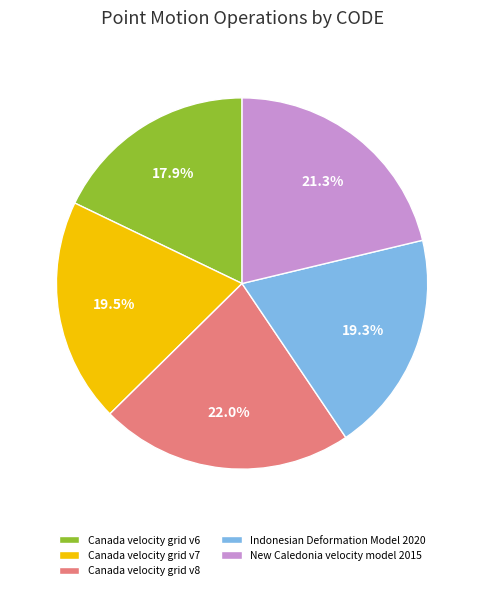

What is the largest slice in the pie chart?

Canada velocity grid v8